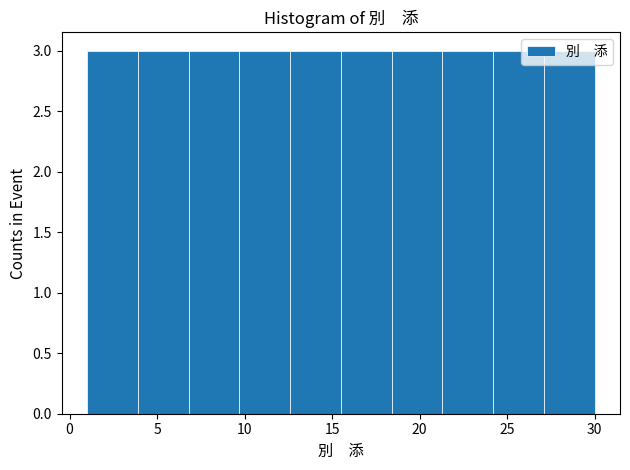

What is the height of the bar covering 1.0 to 3.9 on the x-axis? Neither the bar edges nor the heights are printed on the chart, so give them approximately, as read against the axes.

3